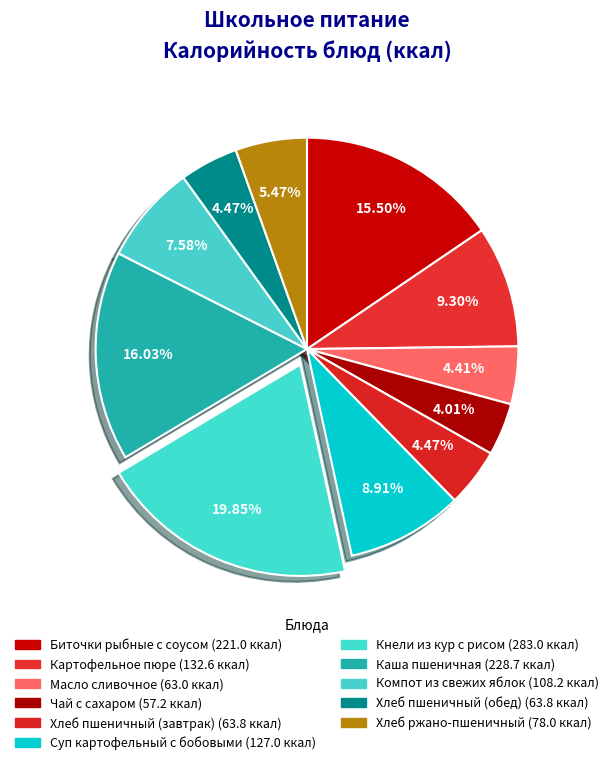

To the nearest percent, what portion does Хлеб пшеничный (обед) represent?

4%